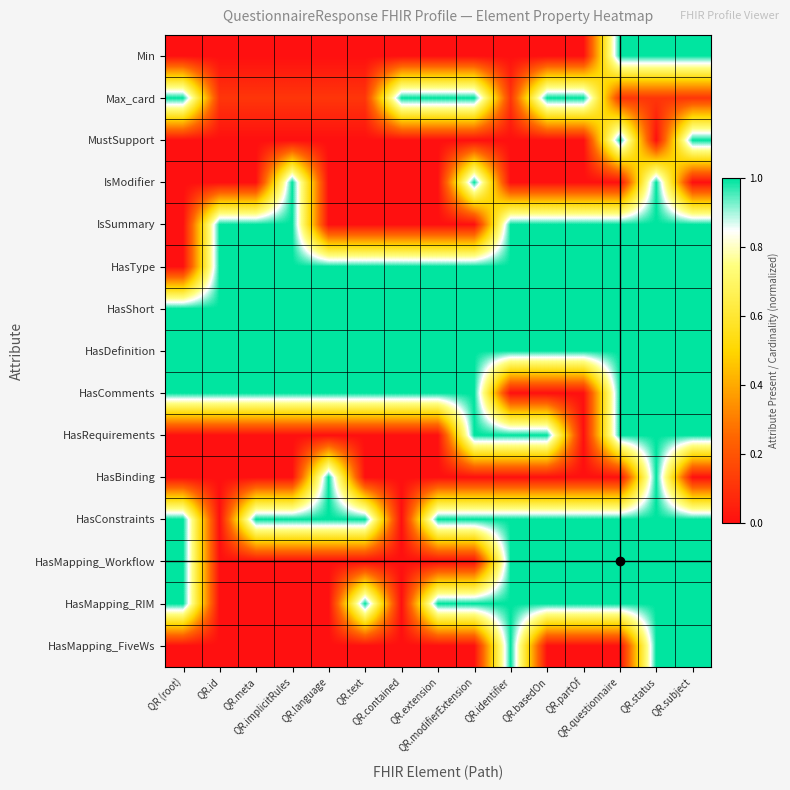

List the series in order of their peak value, lowest first.

Min, Max_card, MustSupport, IsModifier, IsSummary, HasType, HasShort, HasDefinition, HasComments, HasRequirements, HasBinding, HasConstraints, HasMapping_Workflow, HasMapping_RIM, HasMapping_FiveWs